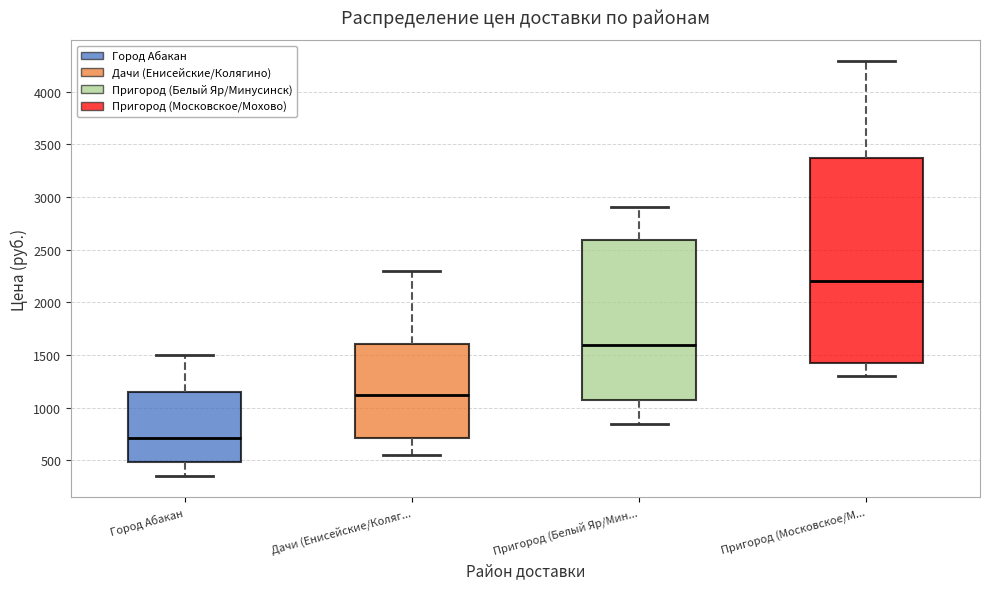

Reading left to right, transcribe this box plot: for each box, give where its median line is, the range the box spans, and where its two whiskers end, as read against the y-axis. The values are not printed on the chart, so give them approximately, as read against the axis.

Город Абакан: median 700, box 500 to 1150, whiskers 350 to 1500
Дачи (Енисейские/Коляг...: median 1150, box 700 to 1600, whiskers 550 to 2300
Пригород (Белый Яр/Мин...: median 1600, box 1100 to 2600, whiskers 850 to 2900
Пригород (Московское/М...: median 2200, box 1450 to 3350, whiskers 1300 to 4300